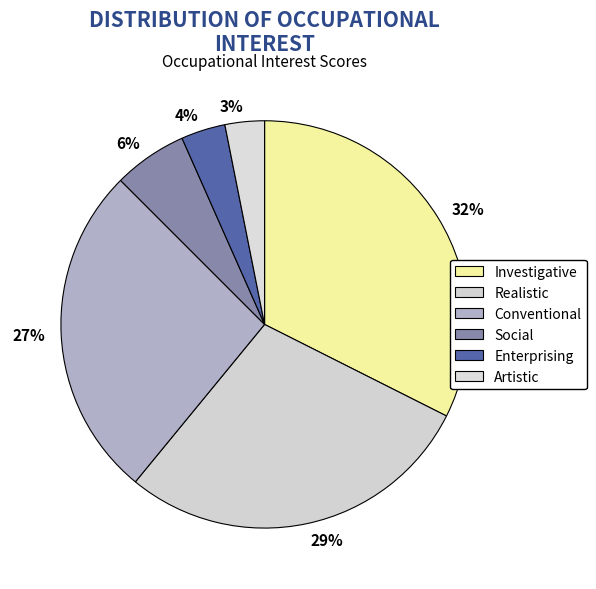

Count the number of slices in the pie.

6